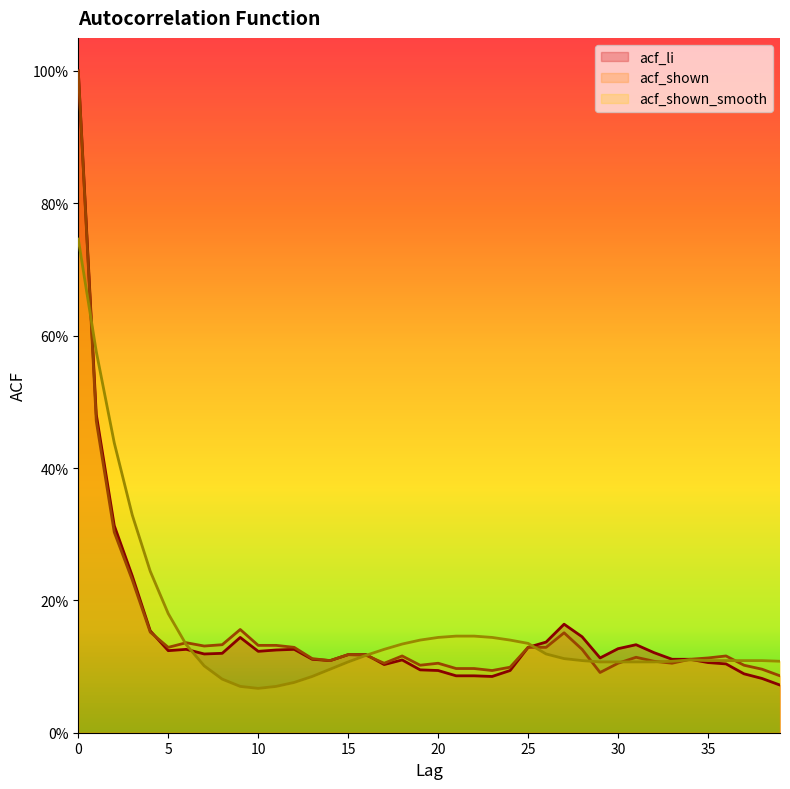

Reading left to right, extract all data points from this chart.

acf_li: 0=1.0	1=0.5	2=0.3	3=0.2	4=0.2	5=0.1	6=0.1	7=0.1	8=0.1	9=0.1	10=0.1	11=0.1	12=0.1	13=0.1	14=0.1	15=0.1	16=0.1	17=0.1	18=0.1	19=0.1	20=0.1	21=0.1	22=0.1	23=0.1	24=0.1	25=0.1	26=0.1	27=0.2	28=0.1	29=0.1	30=0.1	31=0.1	32=0.1	33=0.1	34=0.1	35=0.1	36=0.1	37=0.1	38=0.1	39=0.1
acf_shown: 0=1.0	1=0.5	2=0.3	3=0.2	4=0.2	5=0.1	6=0.1	7=0.1	8=0.1	9=0.2	10=0.1	11=0.1	12=0.1	13=0.1	14=0.1	15=0.1	16=0.1	17=0.1	18=0.1	19=0.1	20=0.1	21=0.1	22=0.1	23=0.1	24=0.1	25=0.1	26=0.1	27=0.2	28=0.1	29=0.1	30=0.1	31=0.1	32=0.1	33=0.1	34=0.1	35=0.1	36=0.1	37=0.1	38=0.1	39=0.1
acf_shown_smooth: 0=0.7	1=0.6	2=0.4	3=0.3	4=0.2	5=0.2	6=0.1	7=0.1	8=0.1	9=0.1	10=0.1	11=0.1	12=0.1	13=0.1	14=0.1	15=0.1	16=0.1	17=0.1	18=0.1	19=0.1	20=0.1	21=0.1	22=0.1	23=0.1	24=0.1	25=0.1	26=0.1	27=0.1	28=0.1	29=0.1	30=0.1	31=0.1	32=0.1	33=0.1	34=0.1	35=0.1	36=0.1	37=0.1	38=0.1	39=0.1